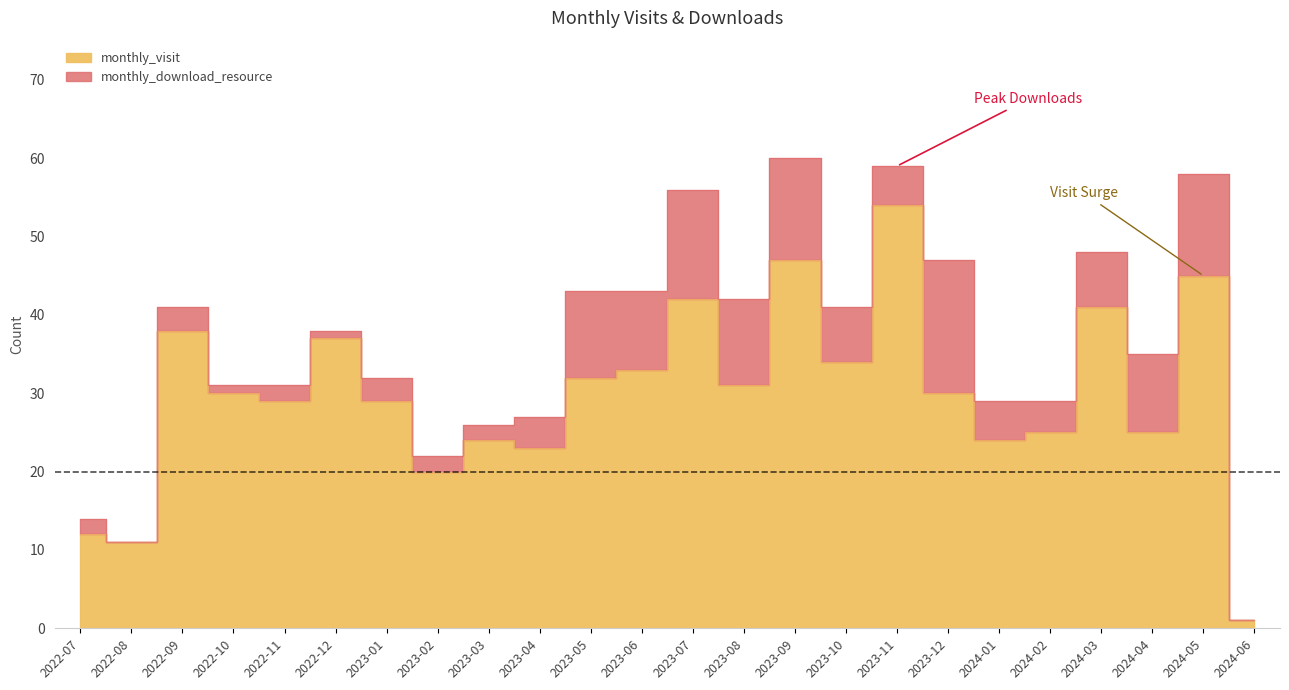

List the labels in order of value, smallest first.

2024-06, 2022-08, 2022-07, 2023-02, 2023-04, 2023-03, 2024-01, 2024-02, 2024-04, 2022-11, 2023-01, 2022-10, 2023-12, 2023-08, 2023-05, 2023-06, 2023-10, 2022-12, 2022-09, 2024-03, 2023-07, 2024-05, 2023-09, 2023-11